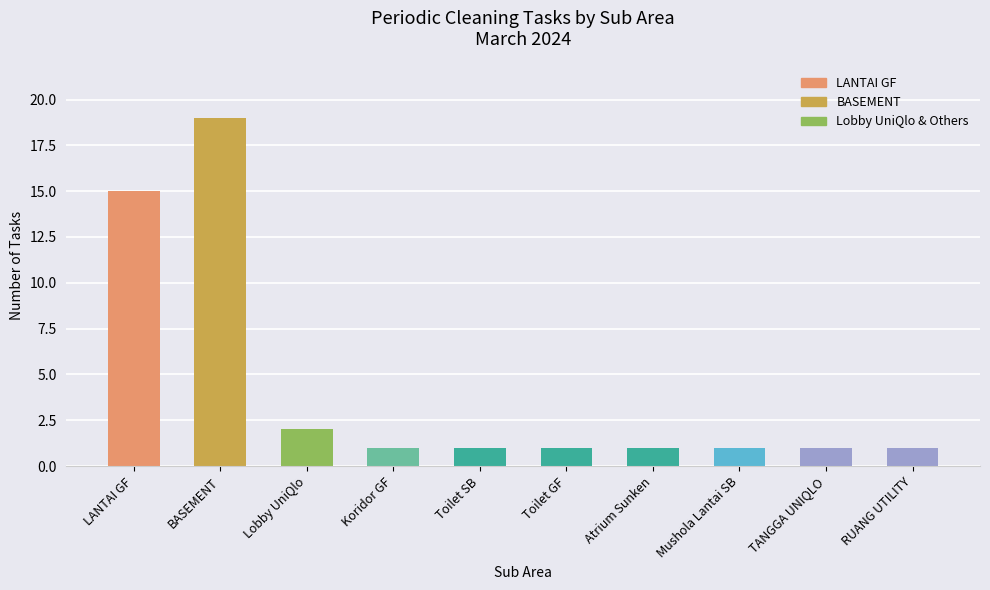

Which category has the highest value across all series?

BASEMENT